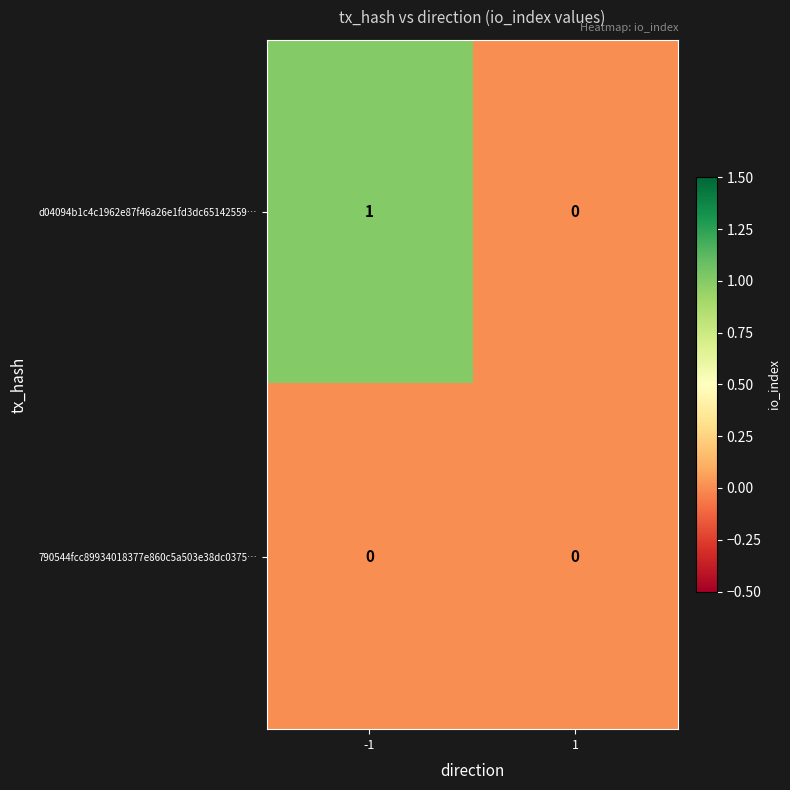

The d04094b1c4c1962e87f46a26e1fd3dc65142559… series shows 0 at 1. True or false?

True